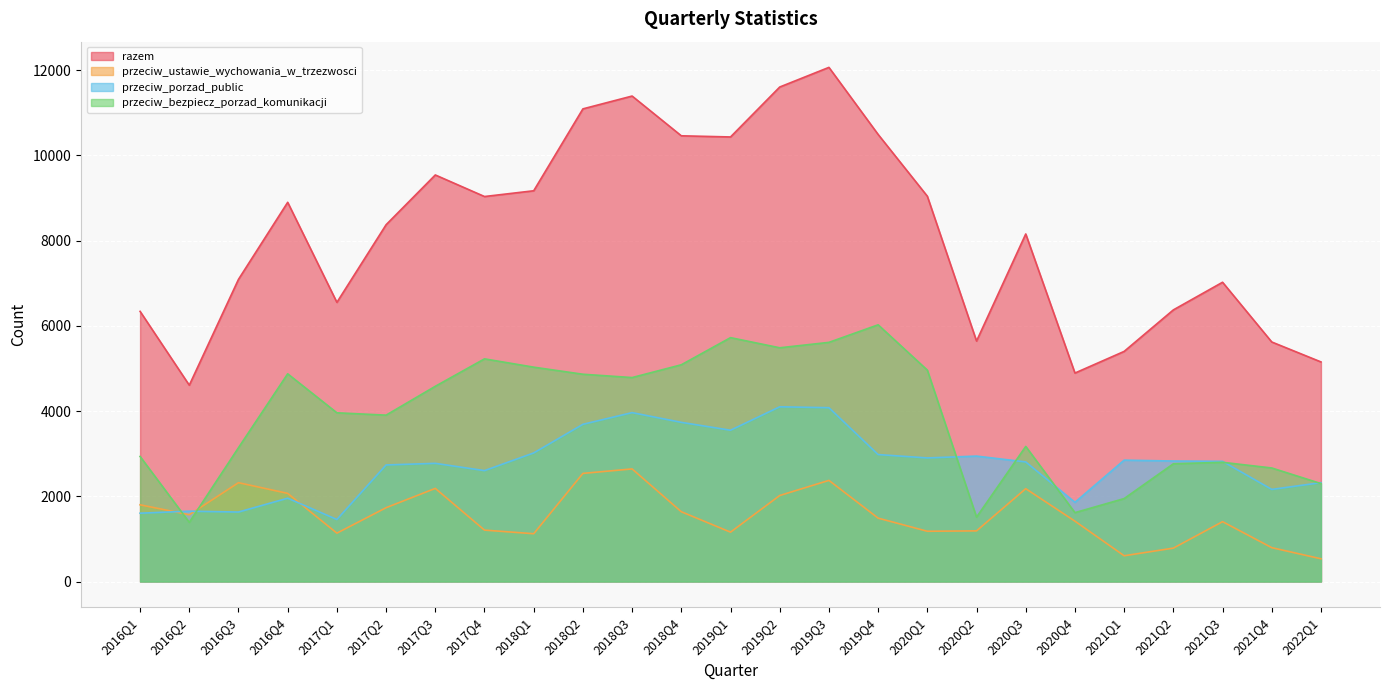

List the labels in order of razem value, largest first.

2019Q3, 2019Q2, 2018Q3, 2018Q2, 2019Q4, 2018Q4, 2019Q1, 2017Q3, 2018Q1, 2020Q1, 2017Q4, 2016Q4, 2017Q2, 2020Q3, 2016Q3, 2021Q3, 2017Q1, 2021Q2, 2016Q1, 2020Q2, 2021Q4, 2021Q1, 2022Q1, 2020Q4, 2016Q2